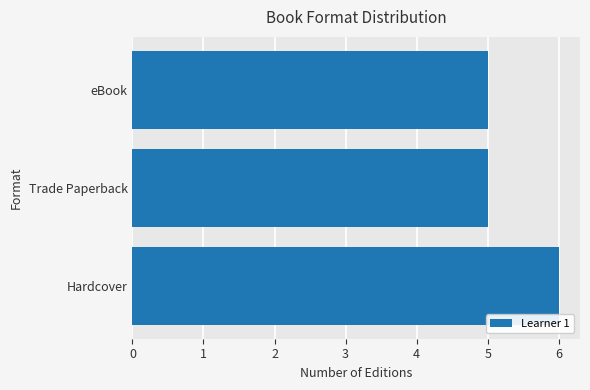

How many categories are shown in the chart?

3